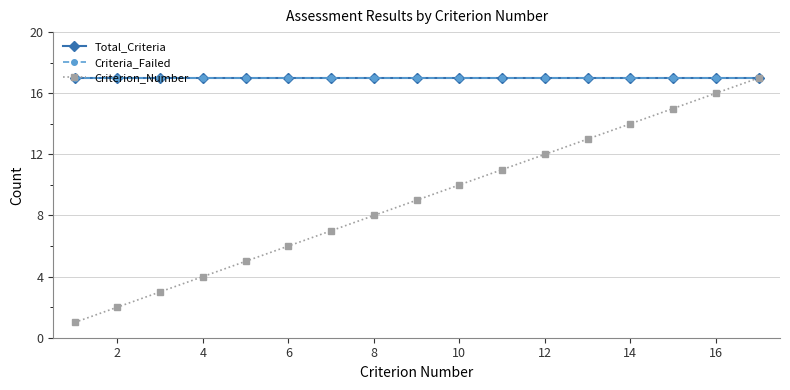

Is this an area chart (filled region under the line)?

No